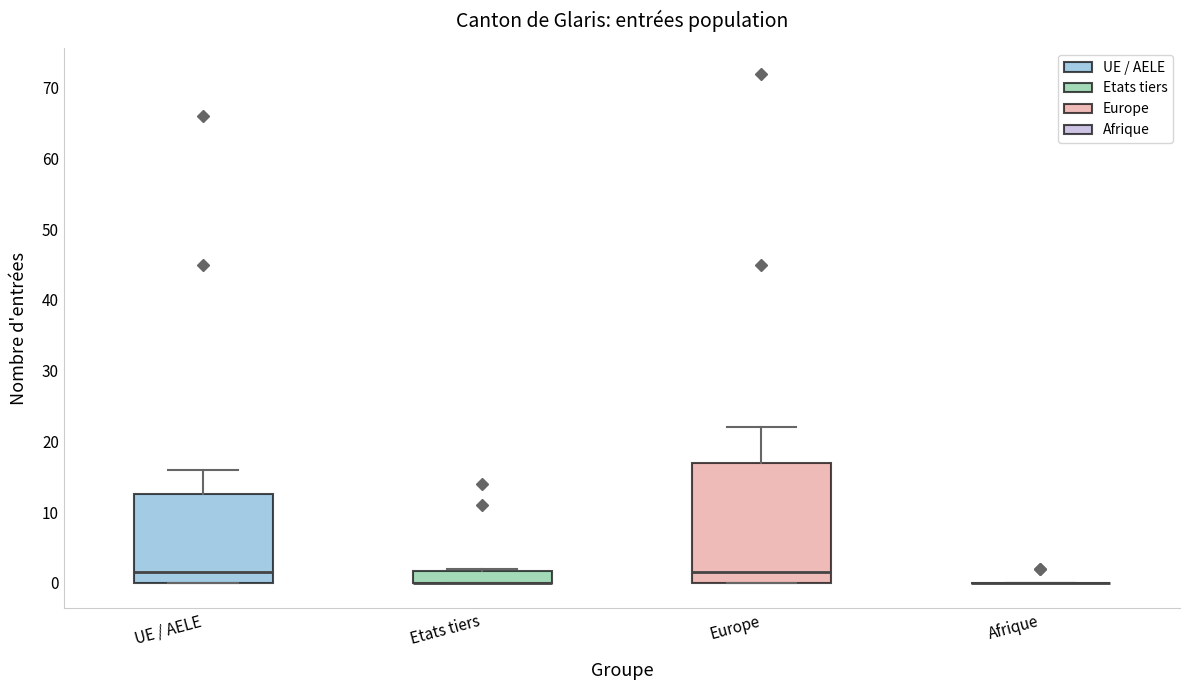

Comparing the boxes themselves (not the whiskers), which one is the tallest?

Europe